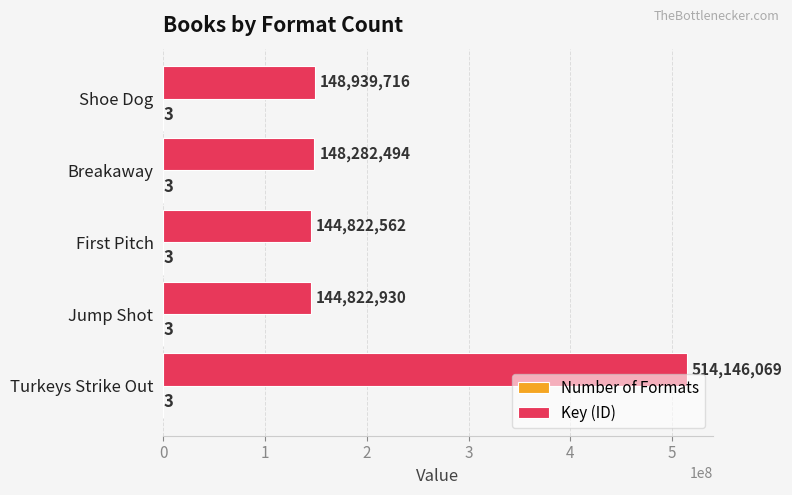

What is the sum of the Key (ID) values at Turkeys Strike Out and Shoe Dog?

663085785